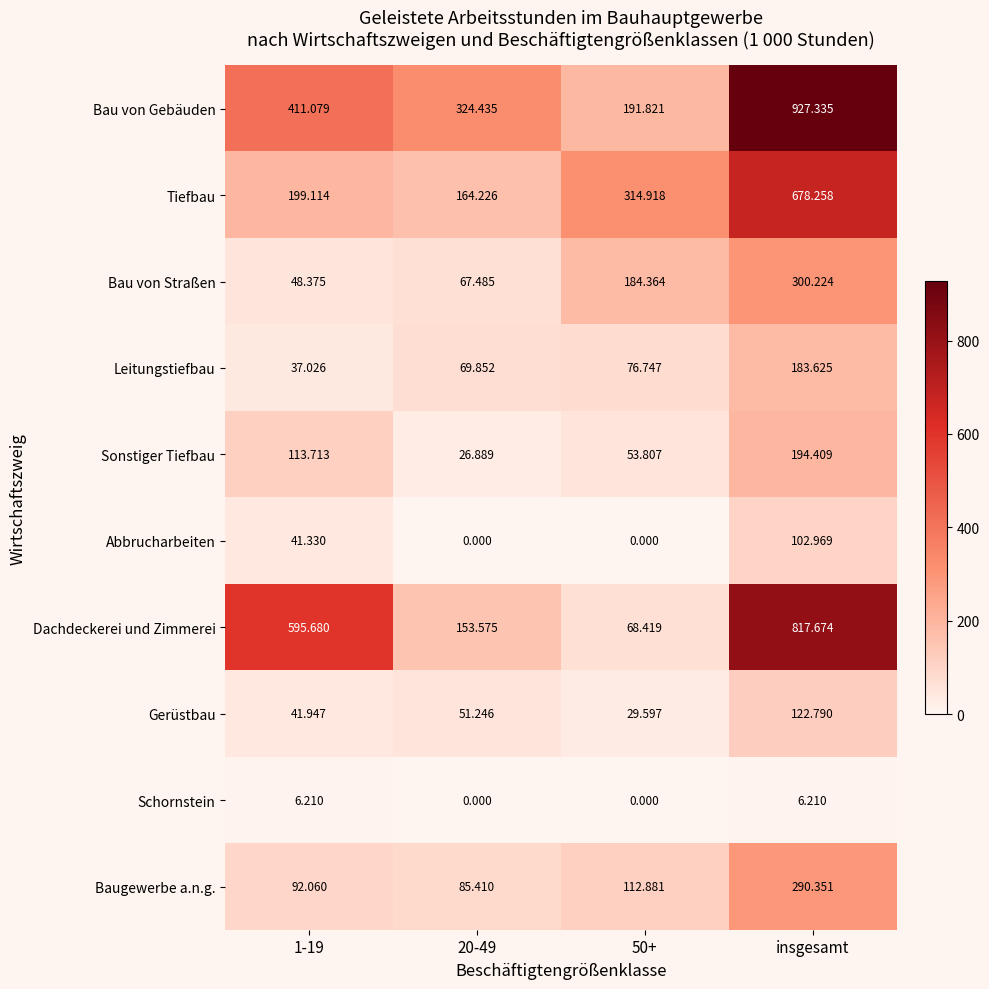

At which label does Tiefbau reach its peak?

insgesamt